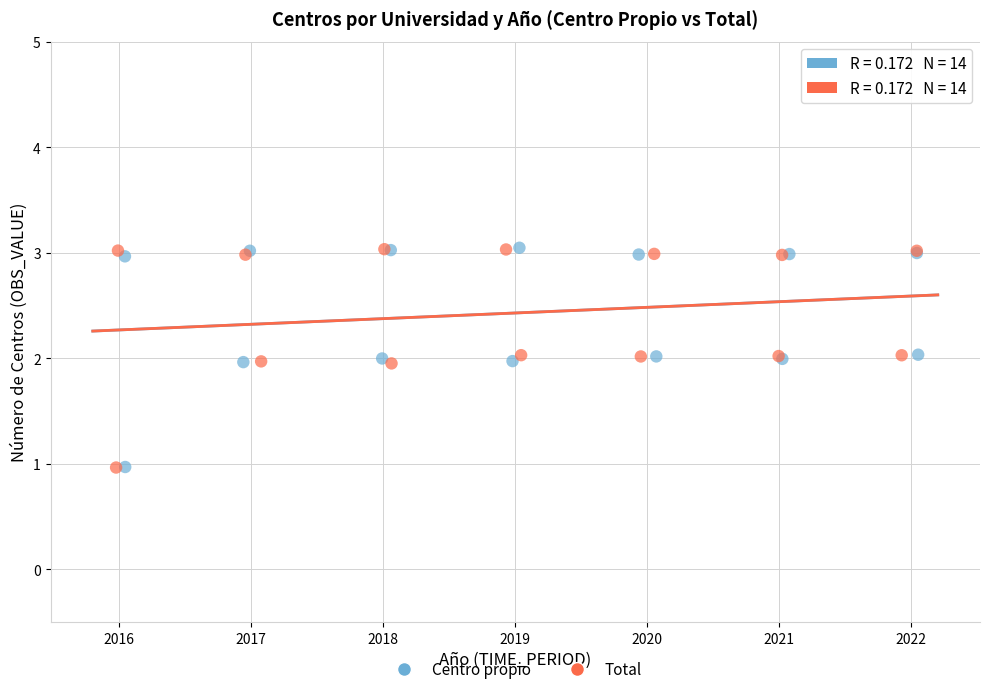

What are all the series names shown in the legend?

Centro propio, Total